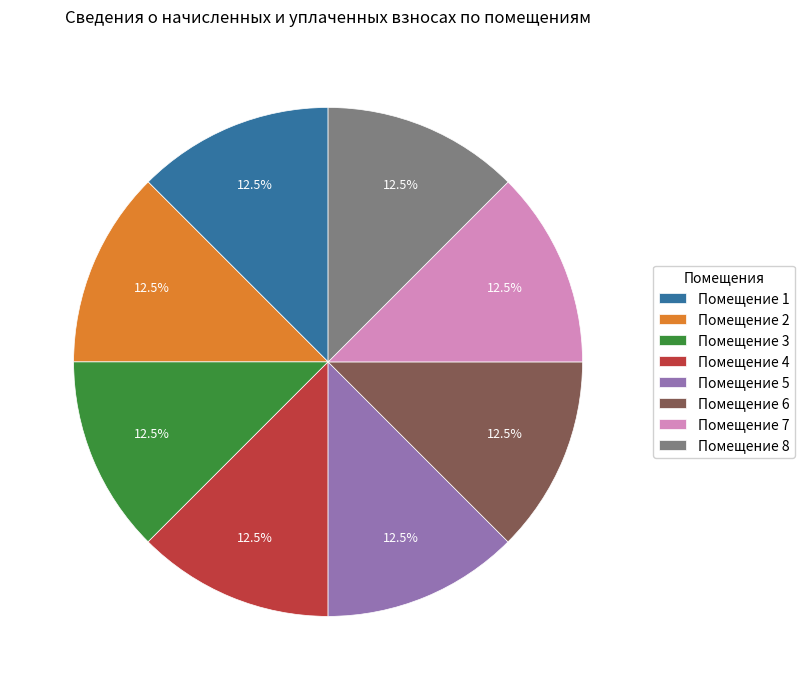

What percentage do Помещение 7 and Помещение 2 together represent?

25.0%